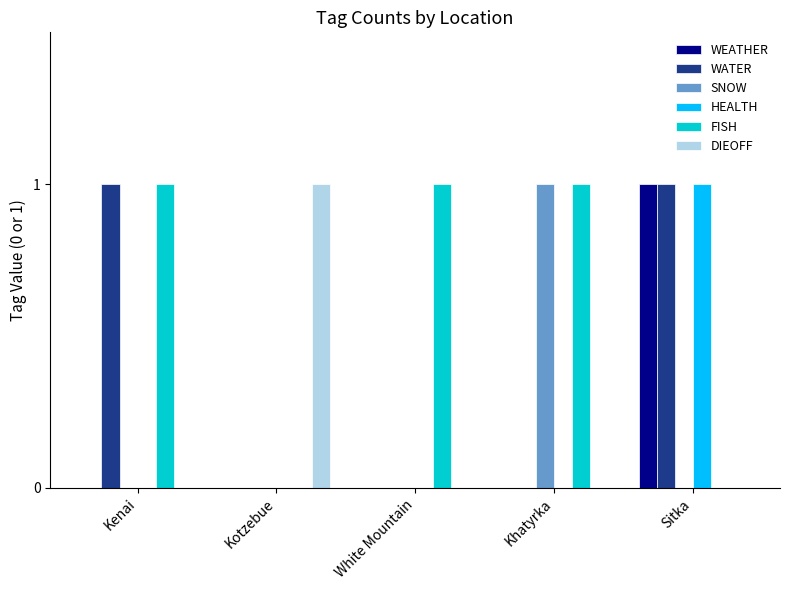

Between Kenai and White Mountain, which series saw the biggest shift?

WATER